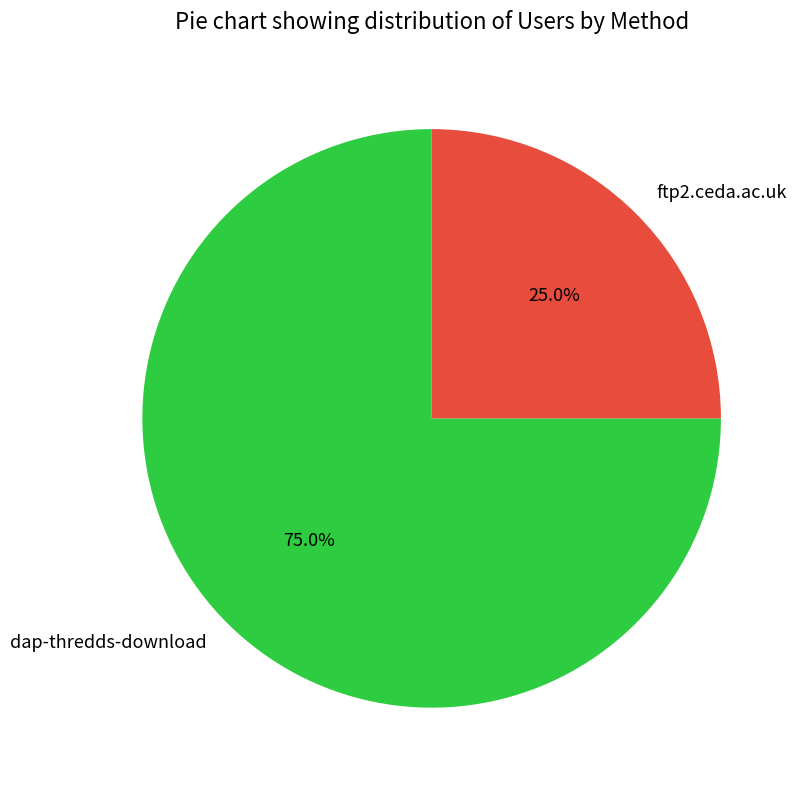

How many segments does this pie chart have?

2